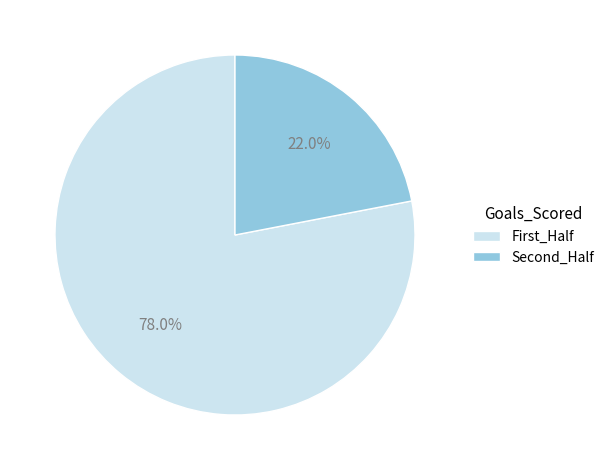

Between First_Half and Second_Half, which is larger?

First_Half